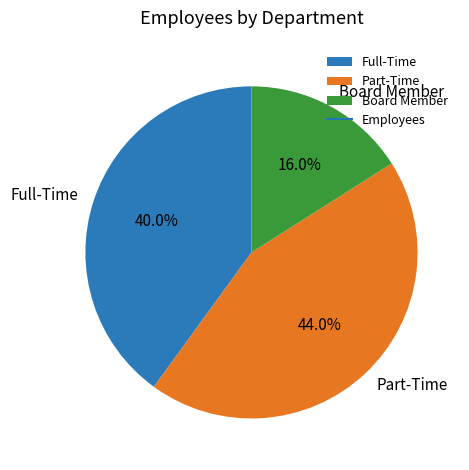

How much of the chart is everything except Part-Time?

56.0%